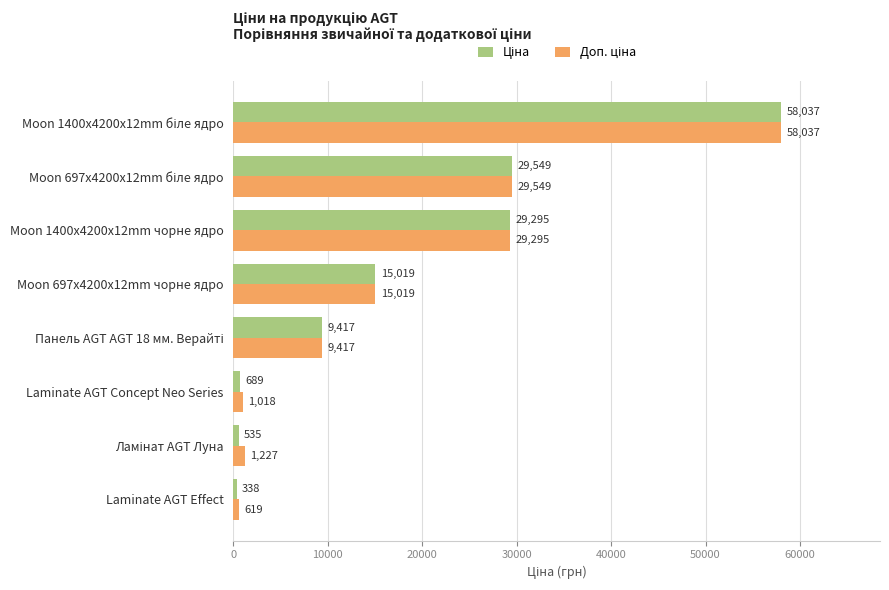

At which category does the chart reach its minimum across all series?

Laminate AGT Effect